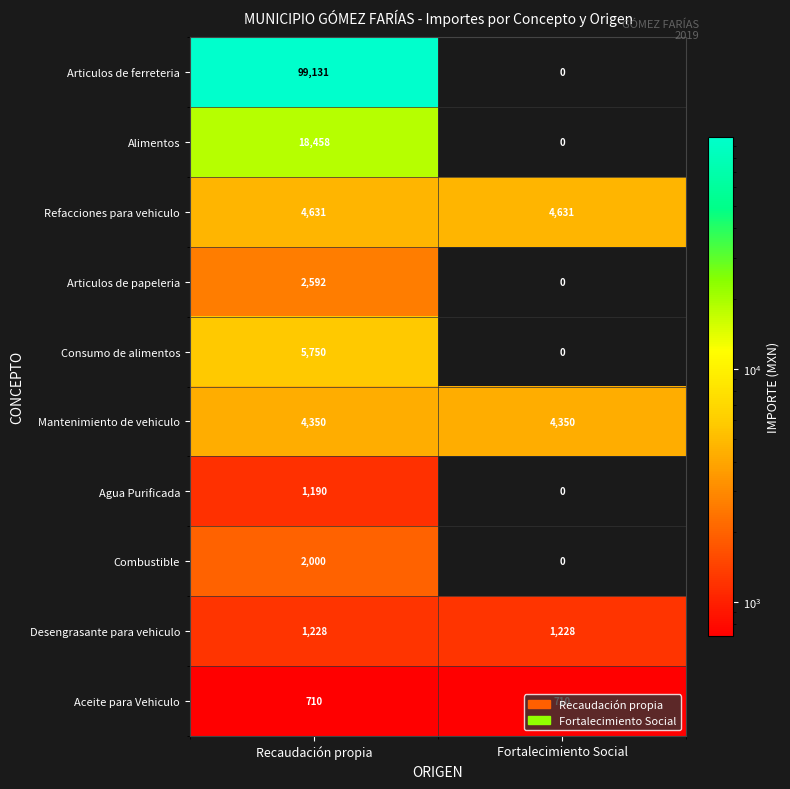

Rank the series by their maximum value, from lowest to highest.

Aceite para Vehiculo, Agua Purificada, Desengrasante para vehiculo, Combustible, Articulos de papeleria, Mantenimiento de vehiculo, Refacciones para vehiculo, Consumo de alimentos, Alimentos, Articulos de ferreteria